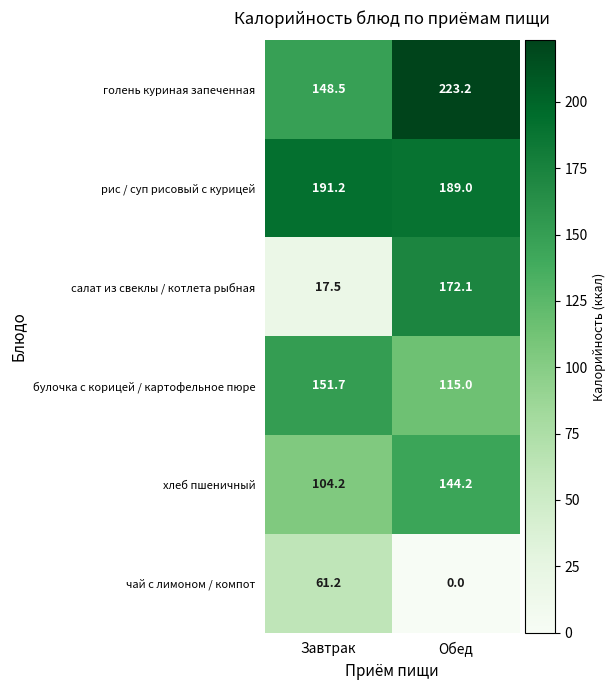

Which series has the largest total across all categories?

рис / суп рисовый с курицей